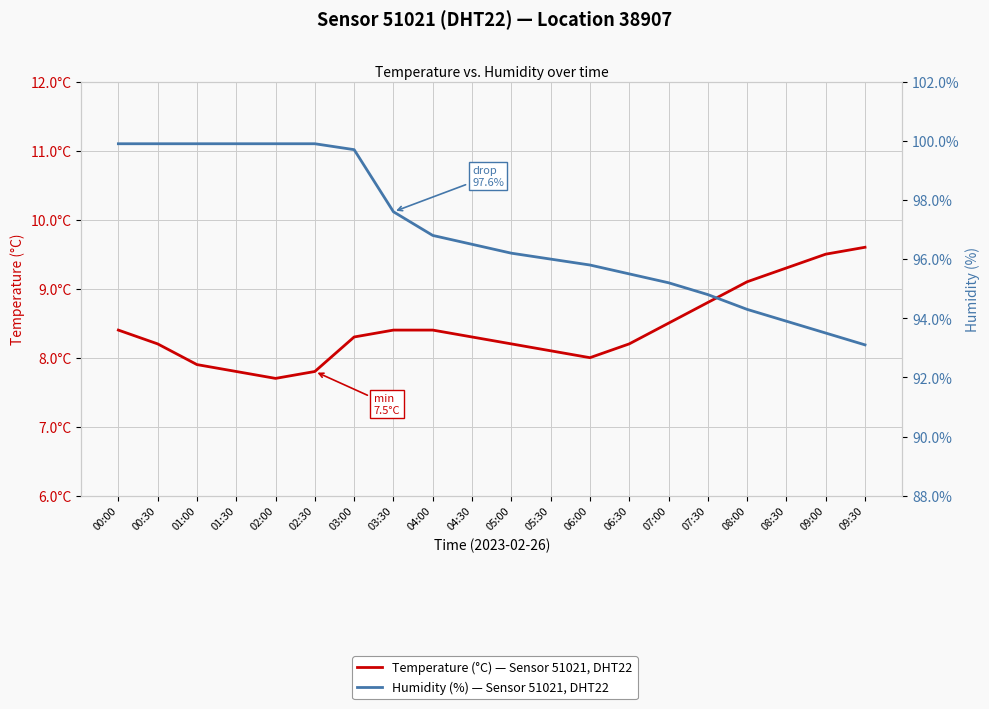

In temperature, how many points are lower than both neighbors (excluding endpoints)?

2